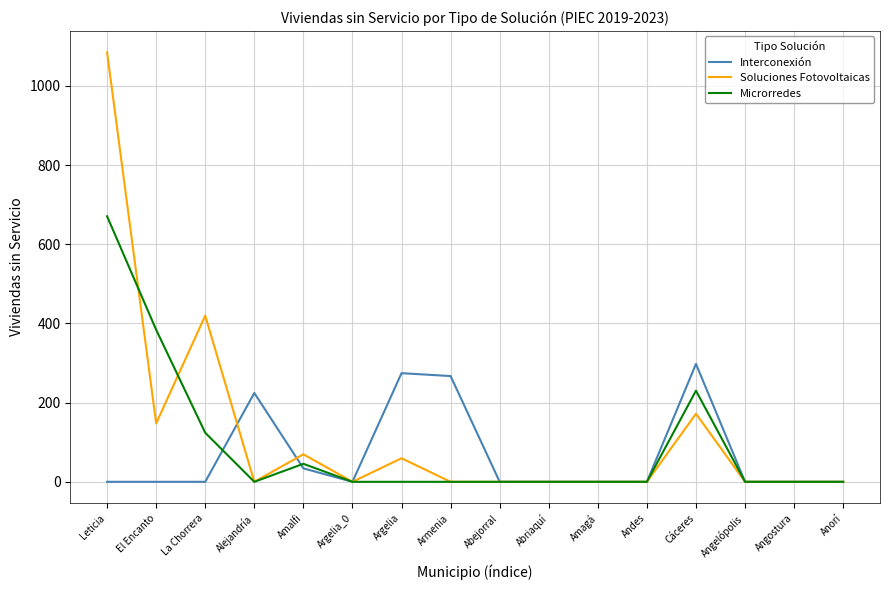

What is the difference between the second highest and minimum values in the Soluciones Fotovoltaicas series?

419.7